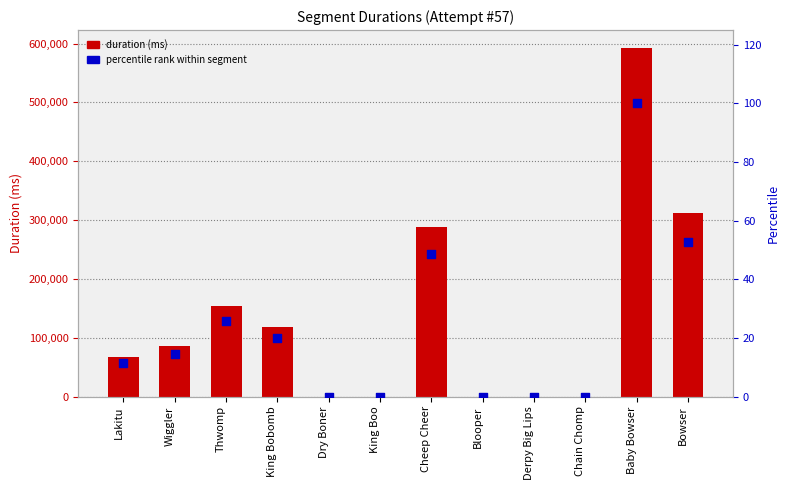

What are all the series names shown in the legend?

Duration (ms), Percentile rank within segment